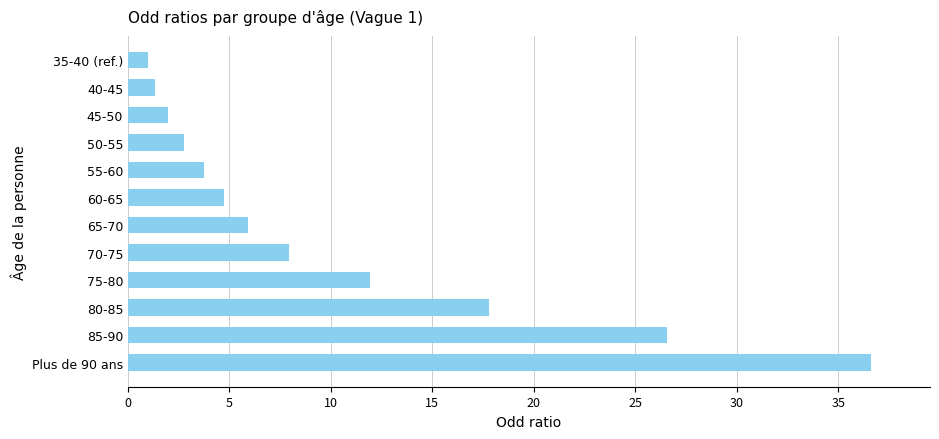

Is it true that the value at 50-55 is 4.1?

False